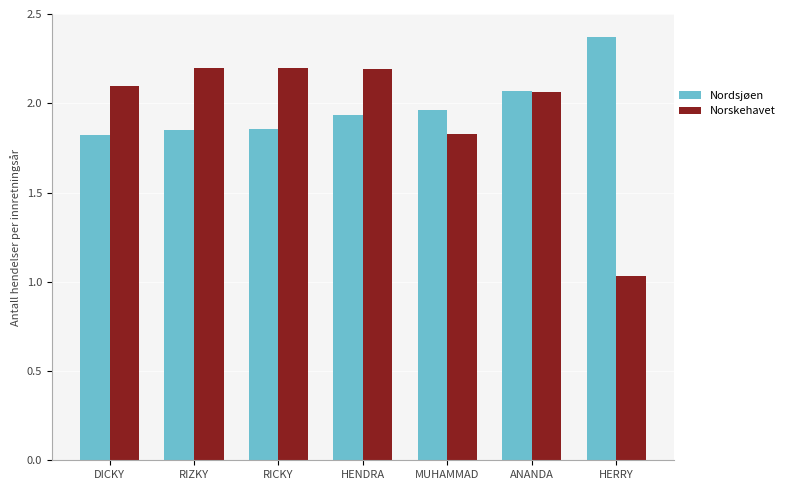

List the series in order of their overall mean, lowest first.

Norskehavet, Nordsjøen